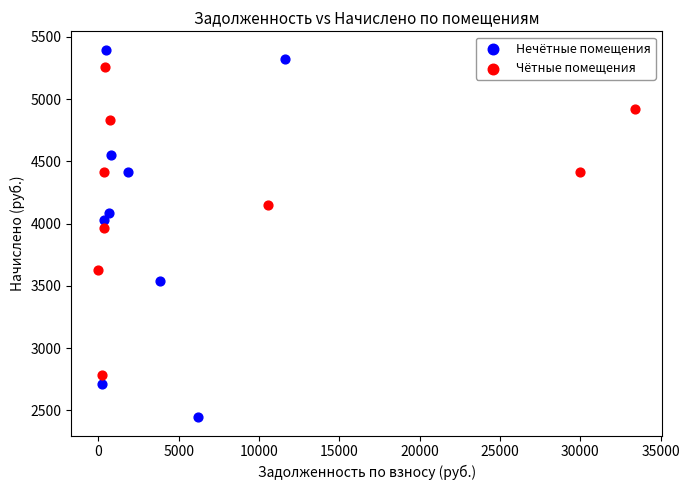

What are all the series names shown in the legend?

Нечётные помещения, Чётные помещения